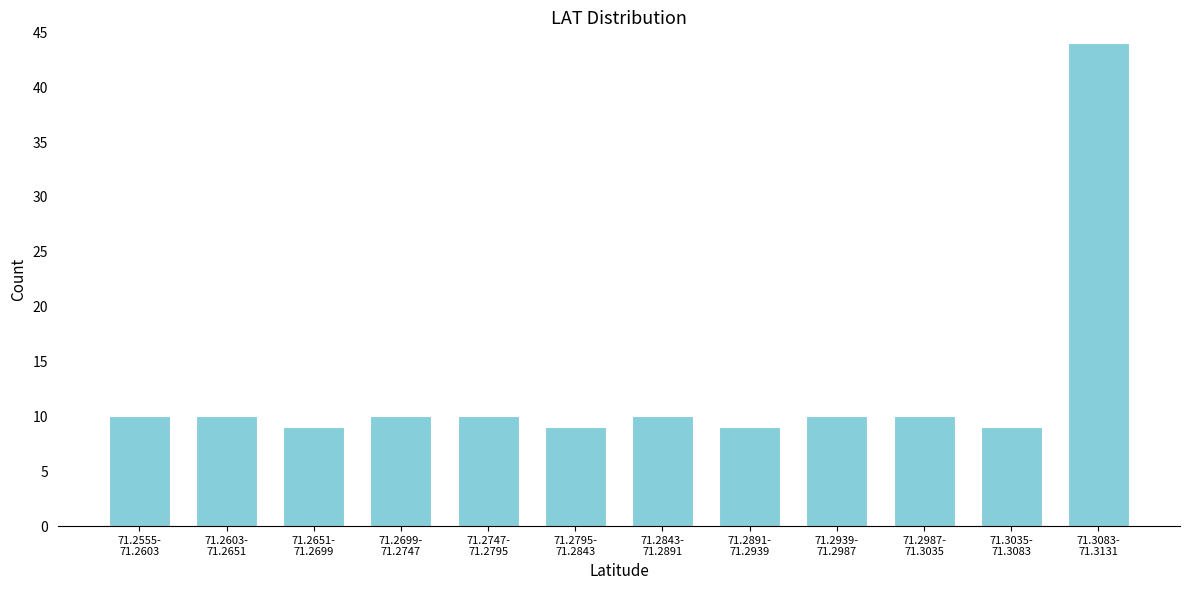

Reading left to right, extract all data points from this chart.

10	10	9	10	10	9	10	9	10	10	9	44